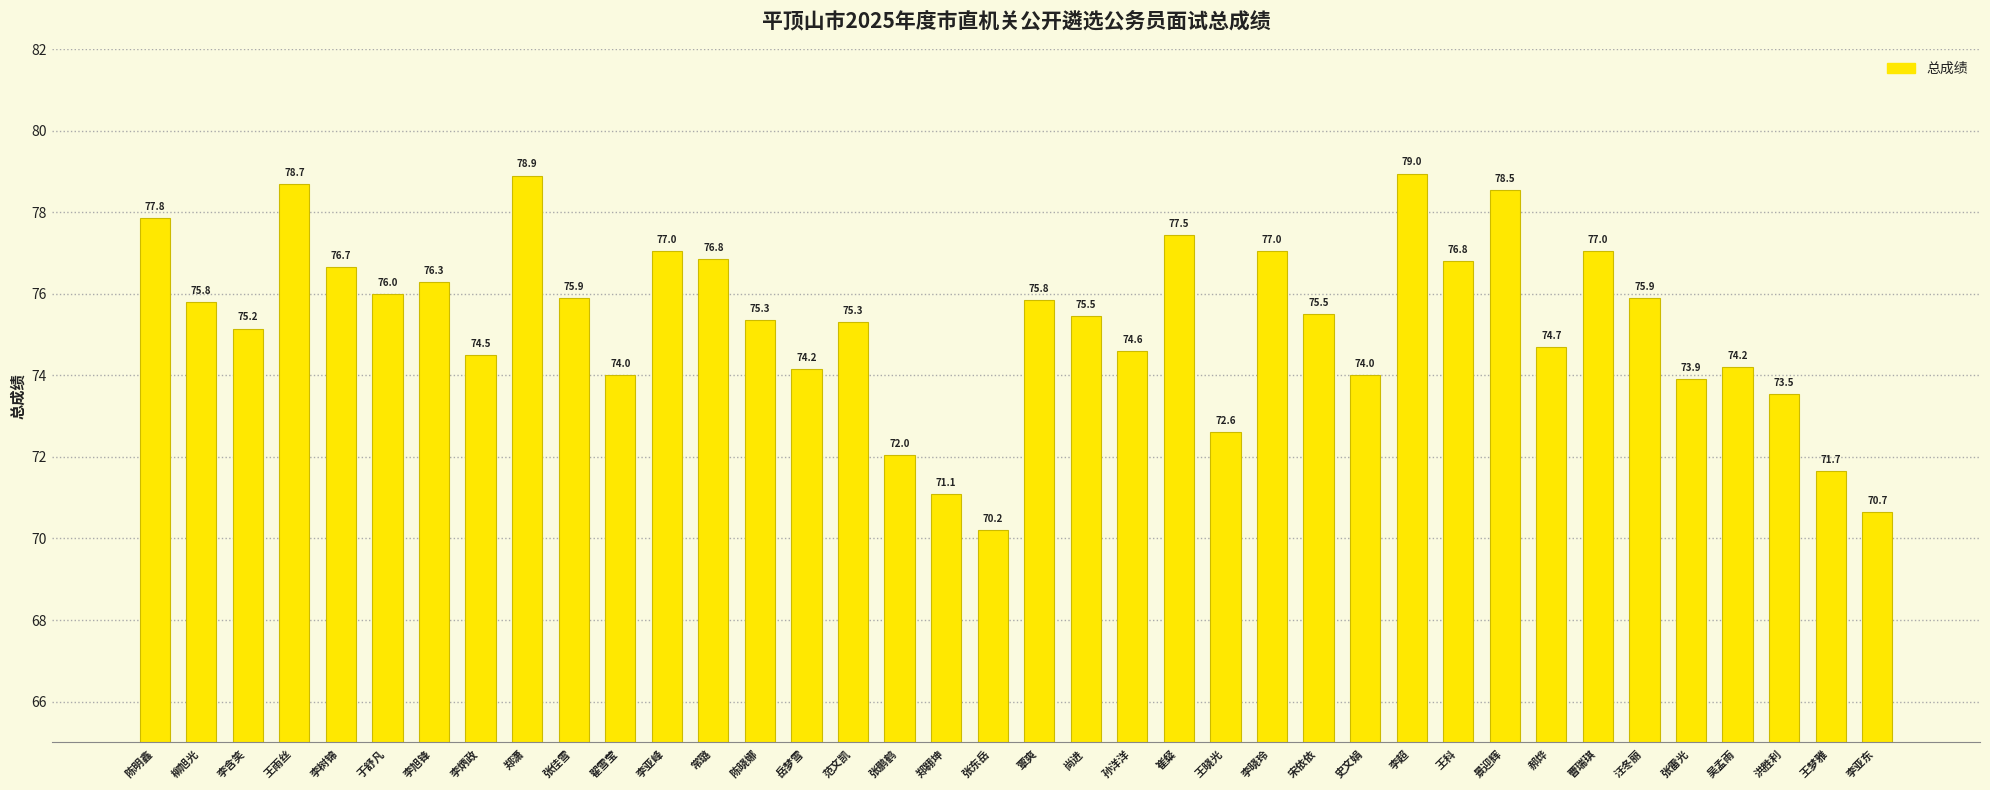

What is the value of the 4th bar from the left?

78.7